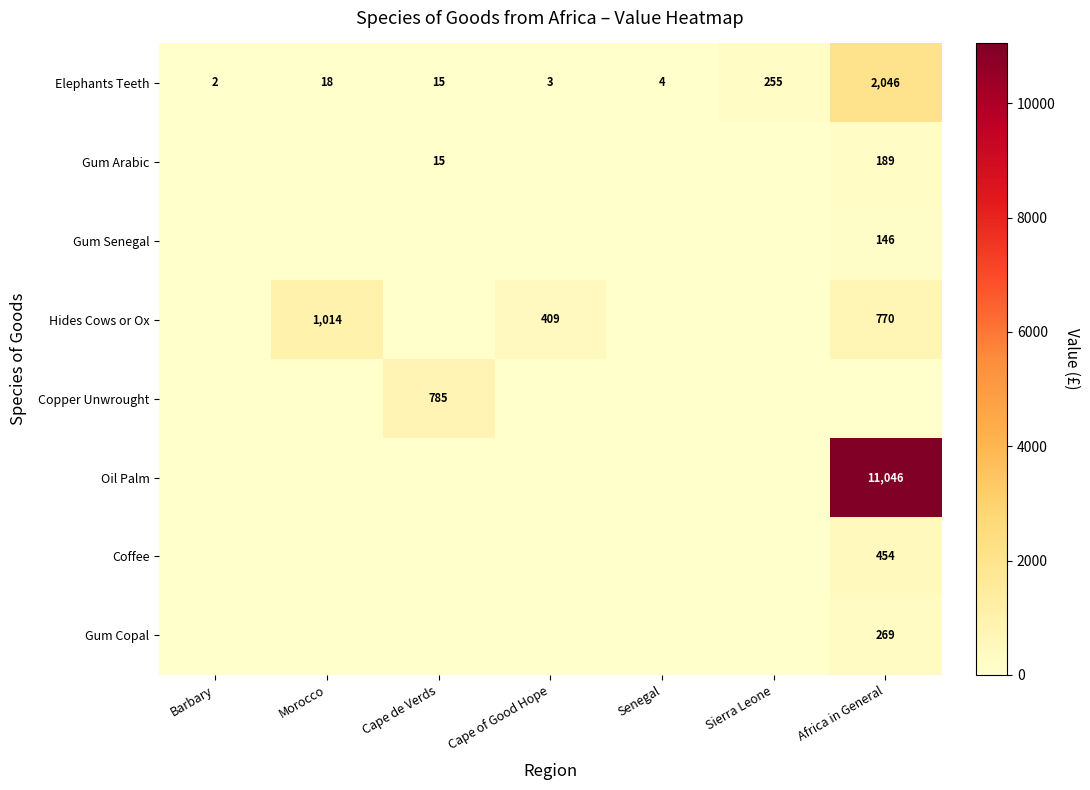

At which category is the sum across all series the highest?

Africa in General